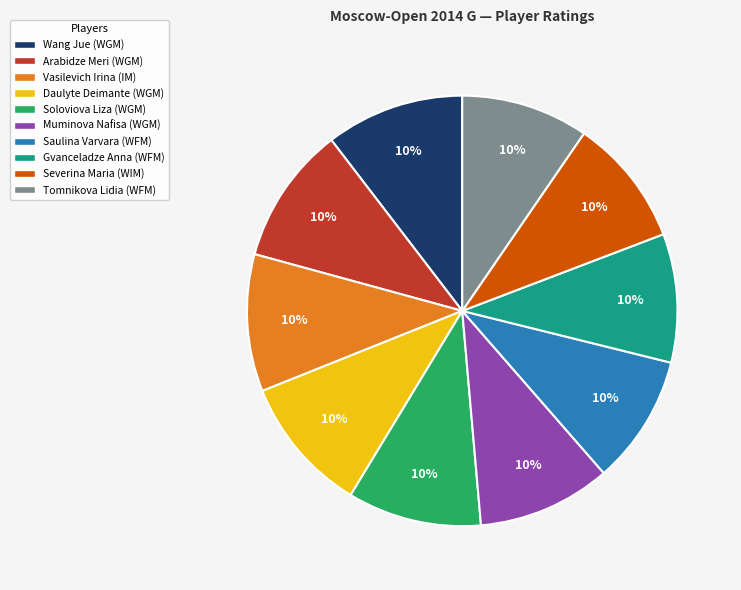

Do Gvanceladze Anna (WFM) and Daulyte Deimante (WGM) together represent more than half of the pie?

No